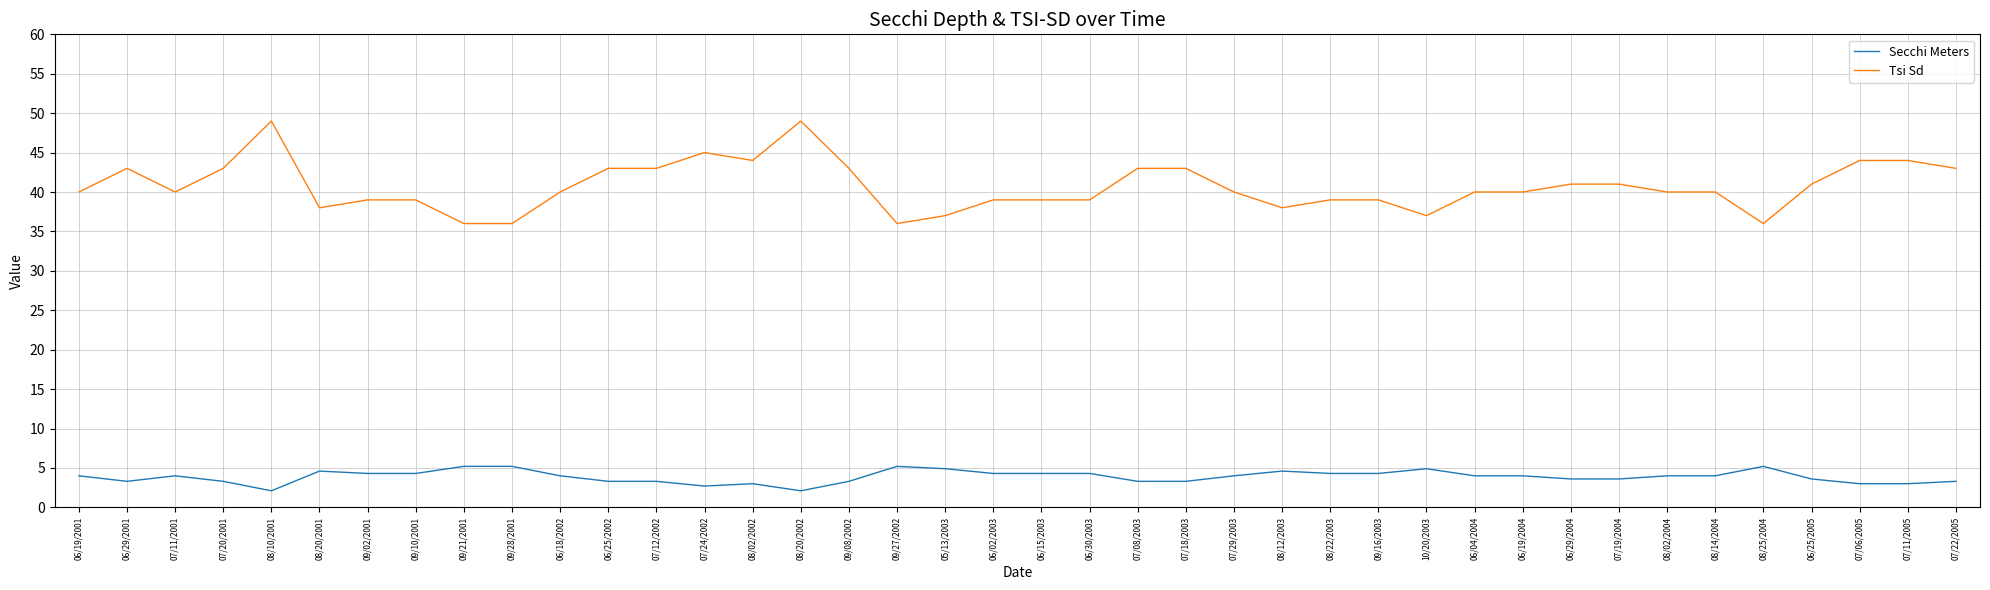

The value of Tsi Sd at 06/29/2004 is 22.0. True or false?

False